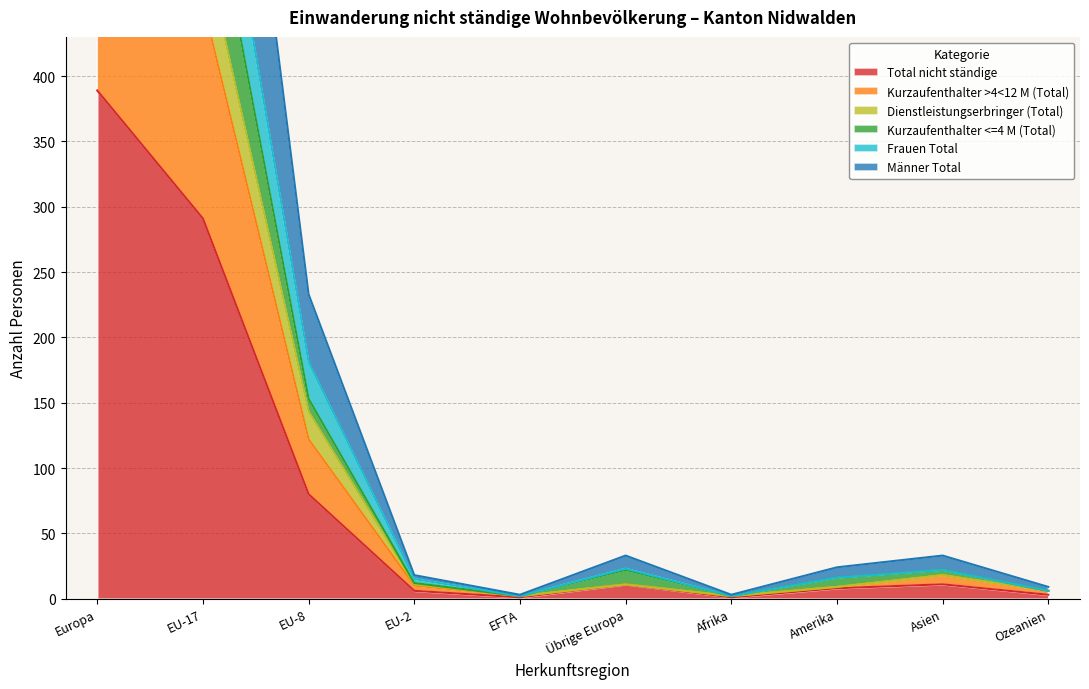

Read the Dienstleistungserbringer (Total) value at EU-17, to the nearest 100.

500